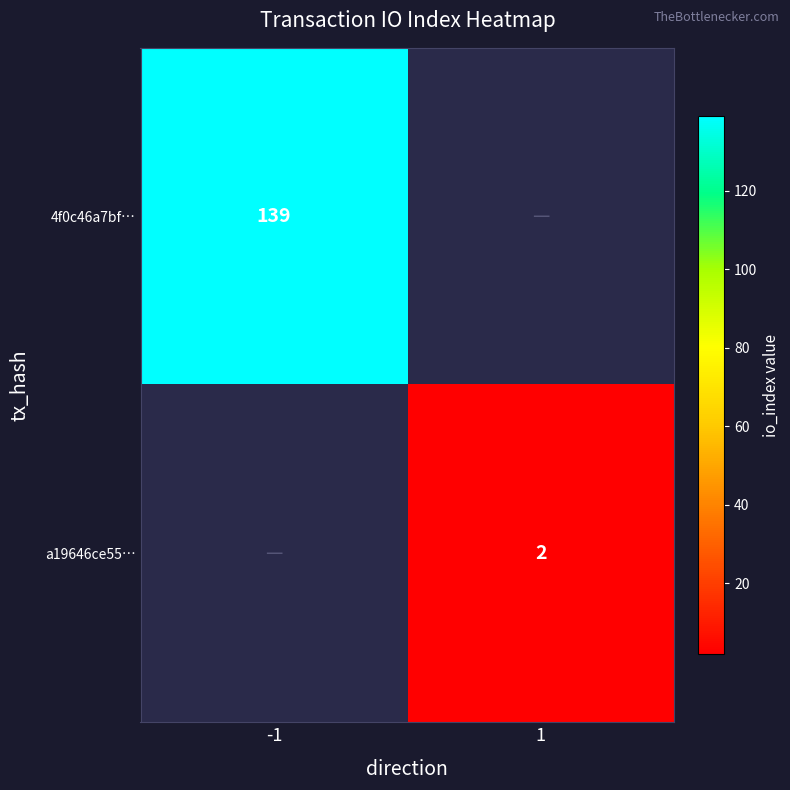

The 4f0c46a7bf… series shows 139 at -1. True or false?

True